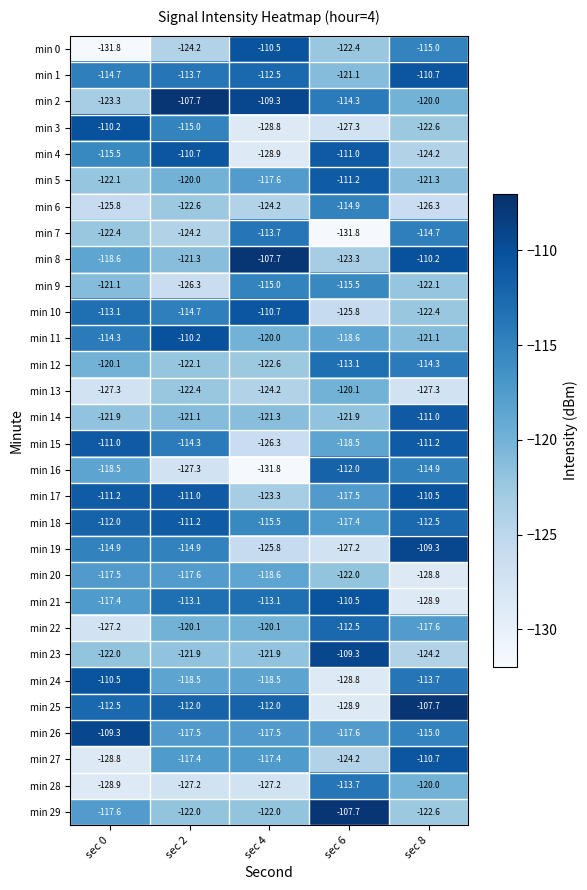

What is the difference between the min 19 values at sec 4 and sec 0?

10.9